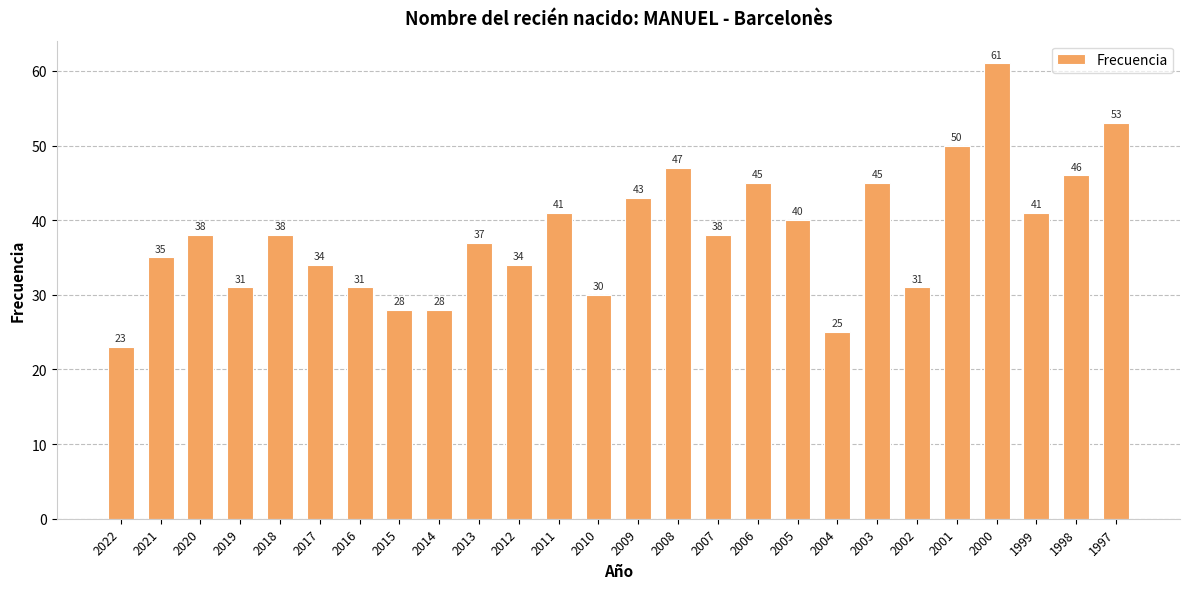

True or false: the data shows 24 at 2012.

False